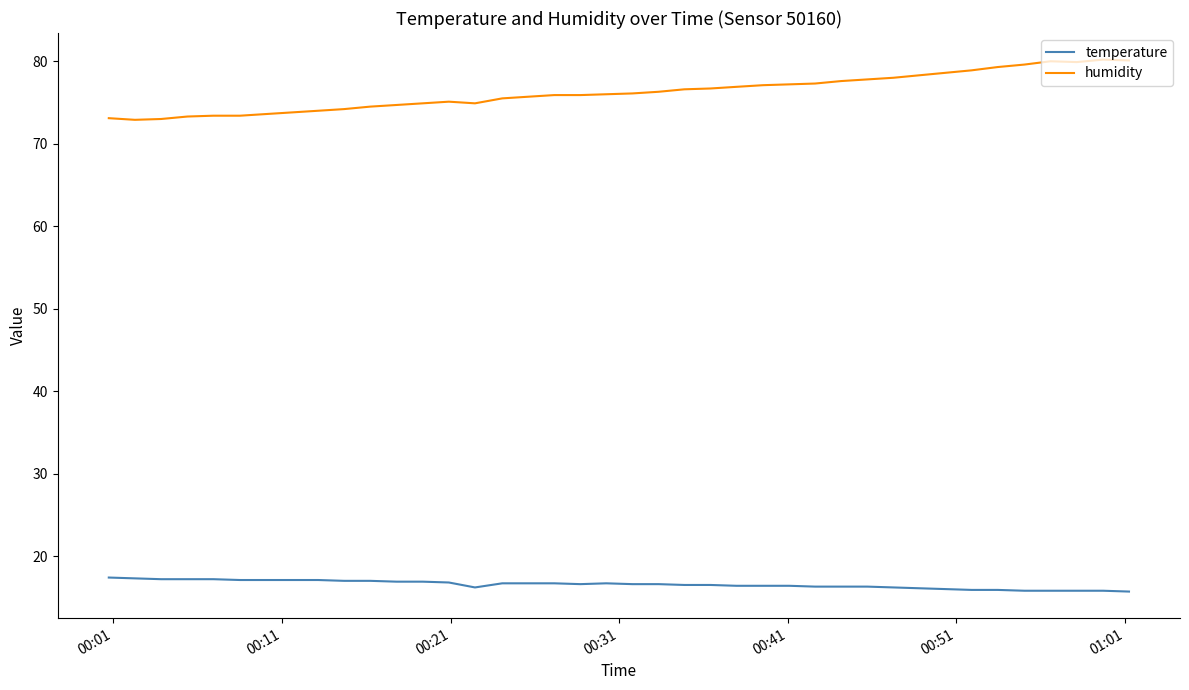

What is the difference between the maximum and minimum values in the humidity series?

7.3